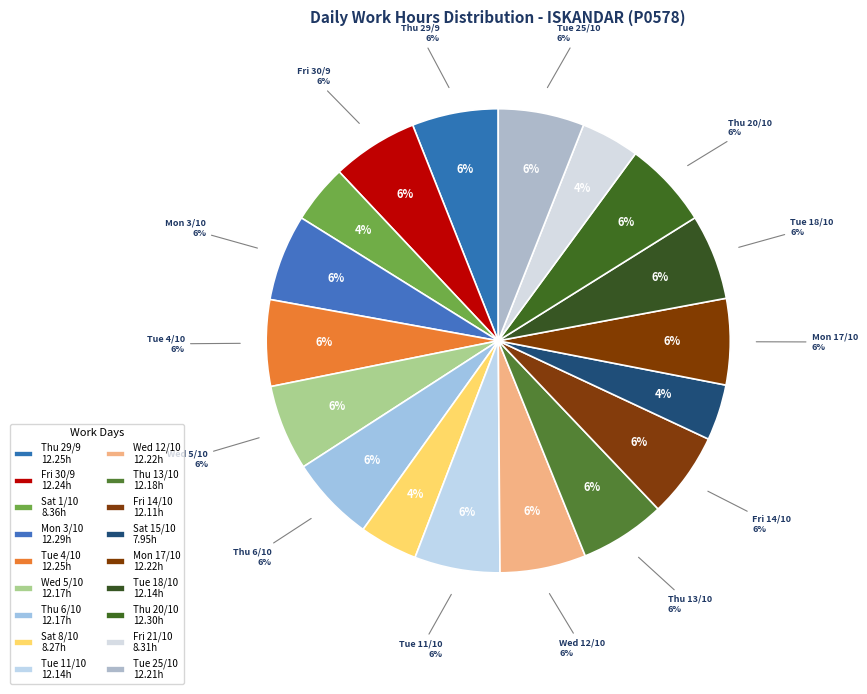

Does any single category account for the majority?

No